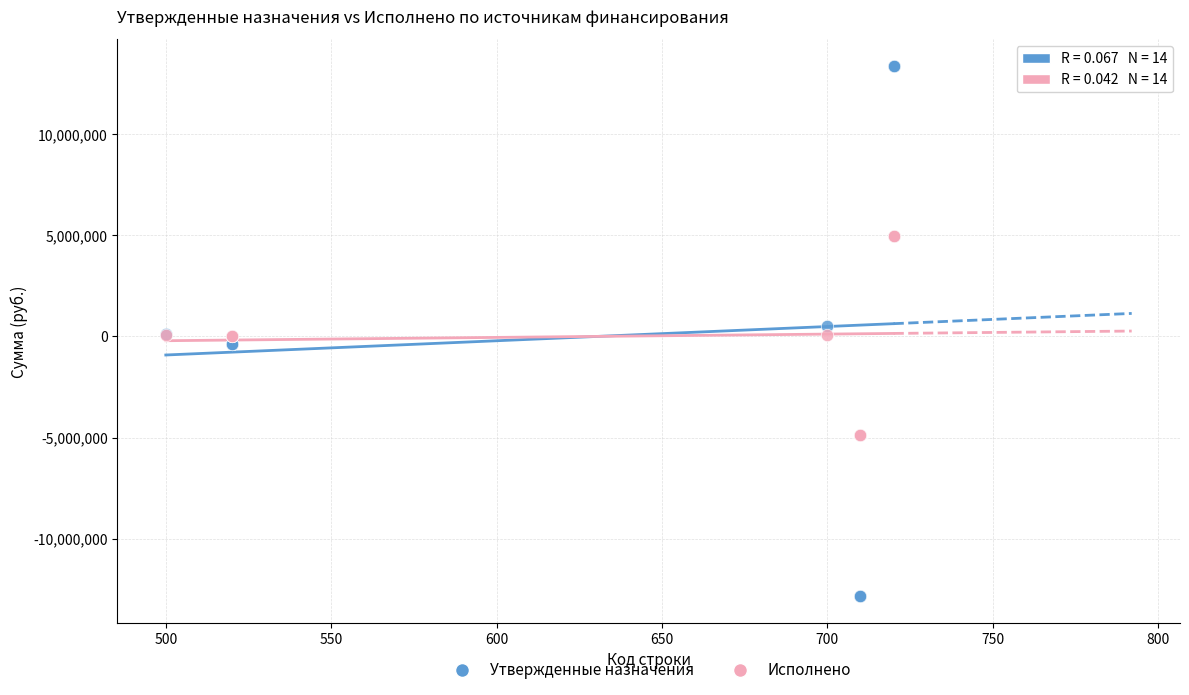

Which series contains the lowest Y value?

Утвержденные назначения